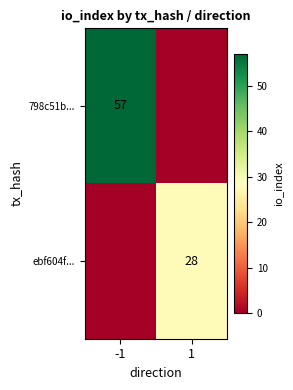

Is it true that ebf604f... equals 28 at 1?

True